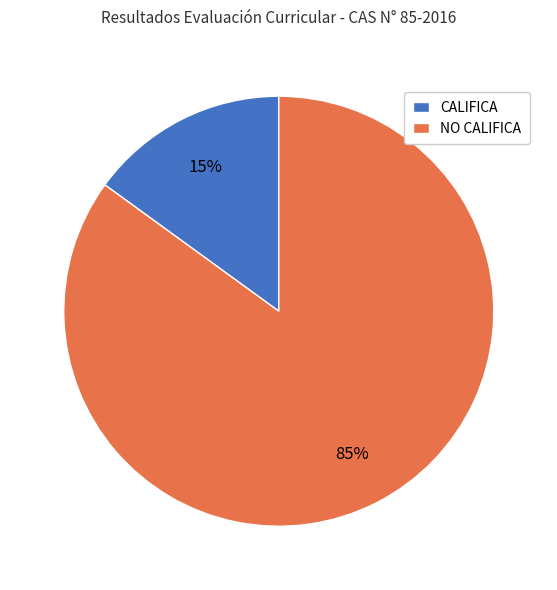

Between NO CALIFICA and CALIFICA, which is larger?

NO CALIFICA